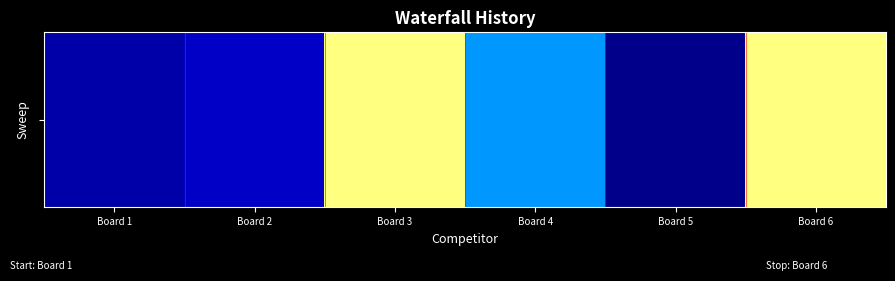

True or false: the data shows 10 at Board 4.

True